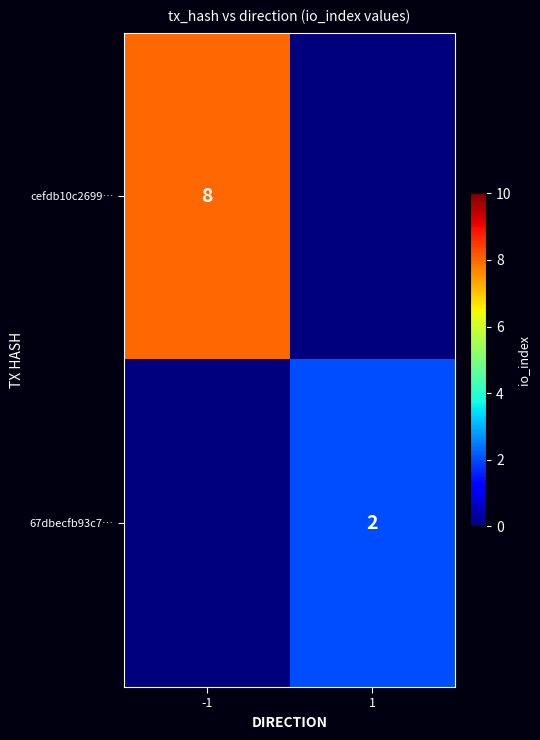

The cefdb10c2699… series shows 3 at -1. True or false?

False